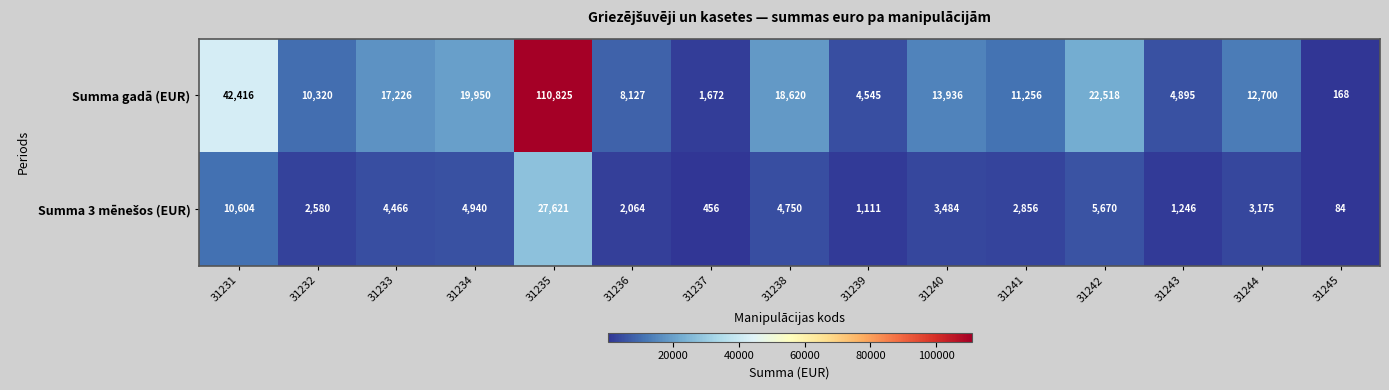

What is the total value across all series at 31235?

138446